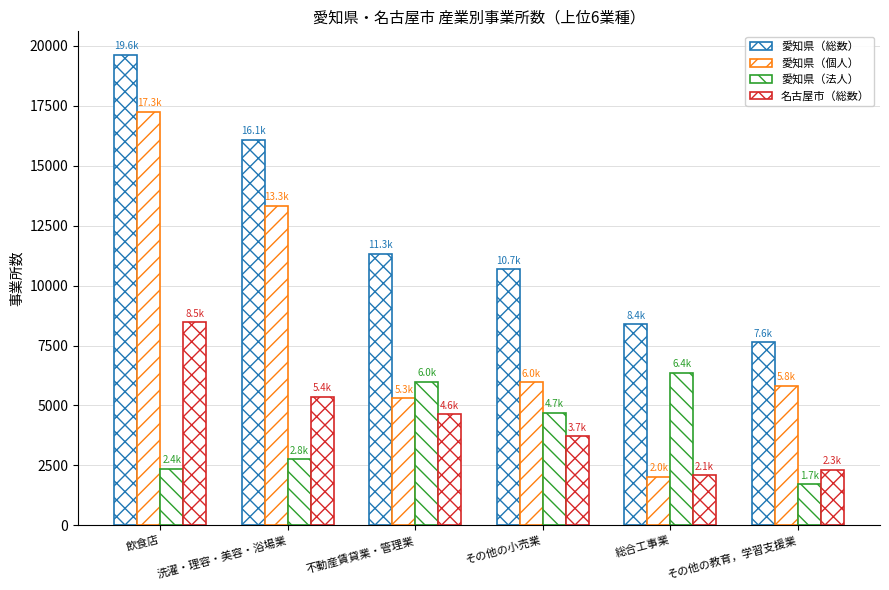

What is the difference between the second highest and second lowest values in the 愛知県（法人） series?

3632